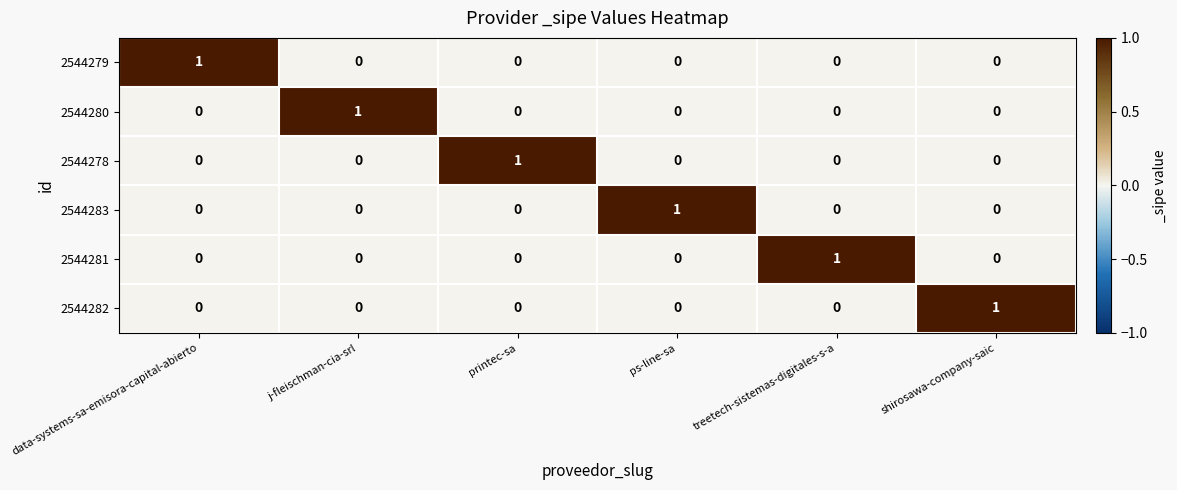

Is it true that 2544281 equals 0 at printec-sa?

True